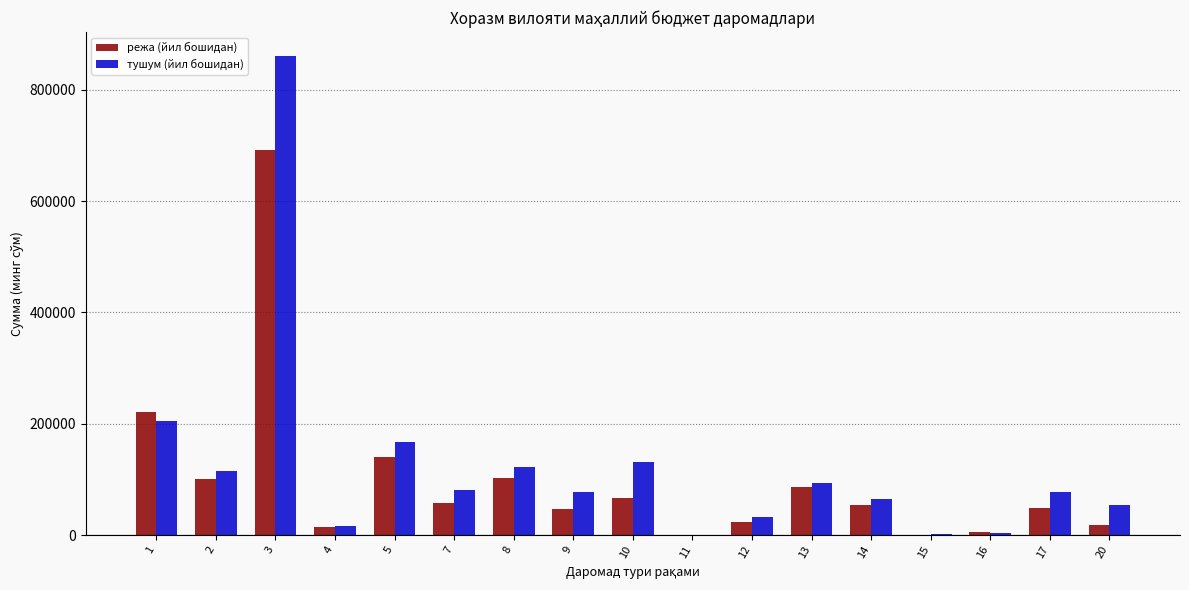

Is it true that тушум (йил бошидан) equals 94275.6 at 13?

True